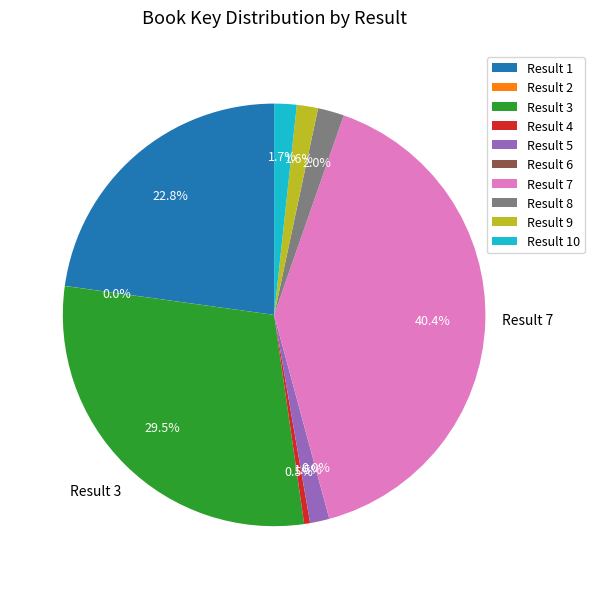

Does any single category account for the majority?

No